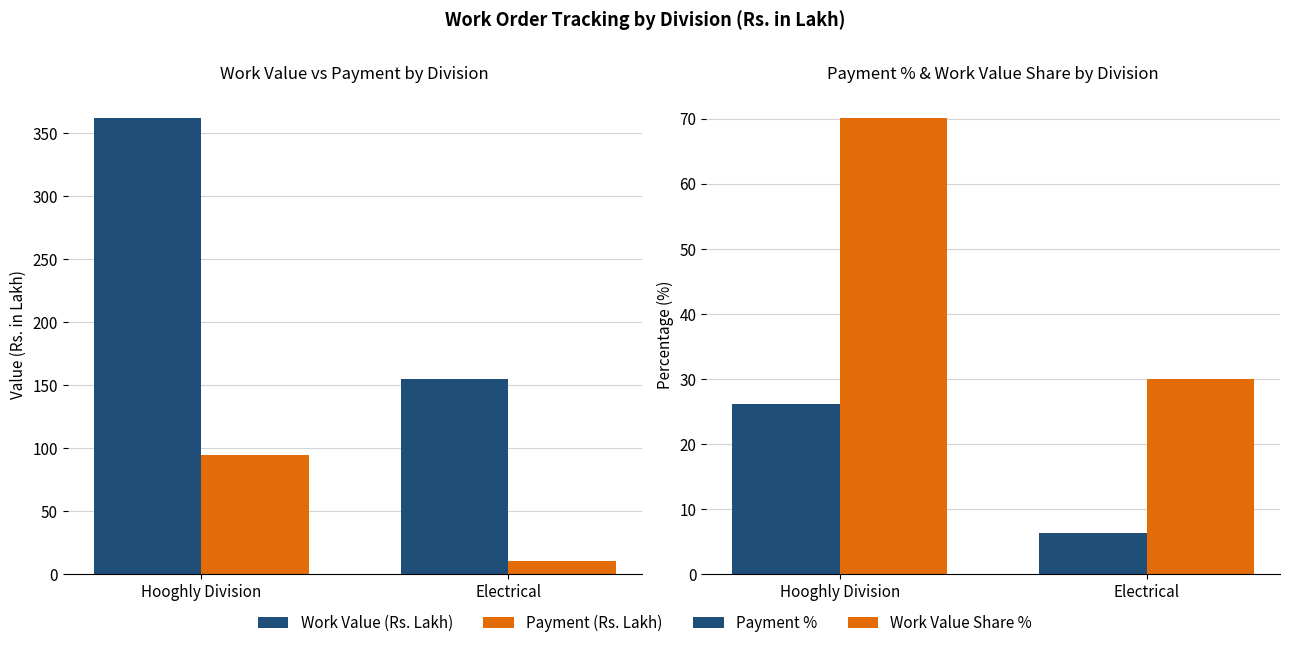

Where is Payment (Rs. Lakh) nearest to the value 52?

Electrical